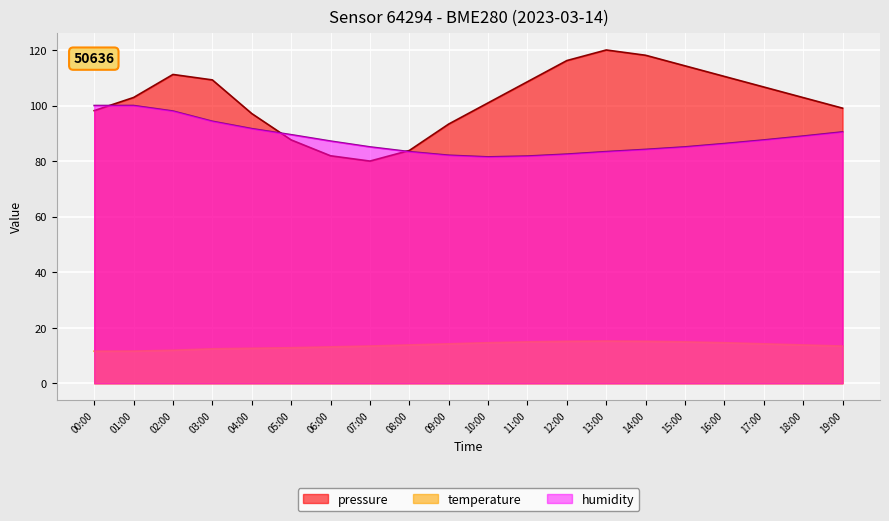

At which category is the sum across all series the highest?

02:00